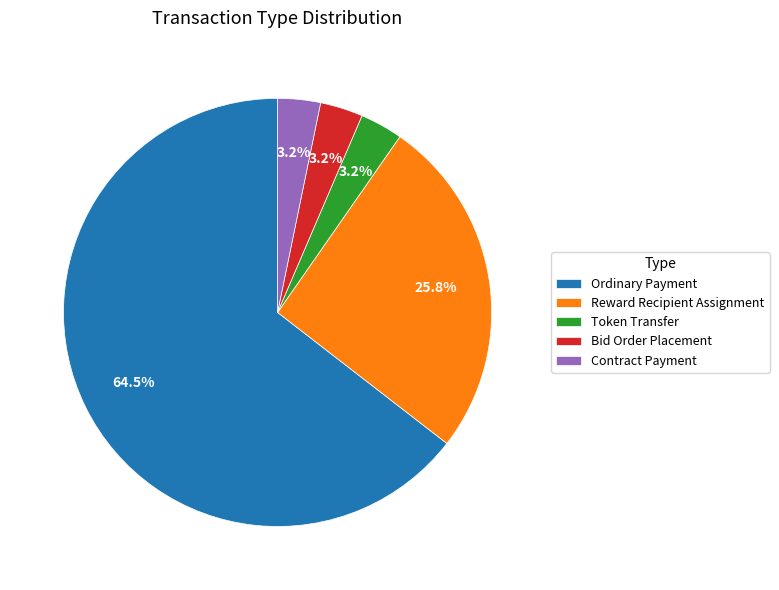

Is the sum of Bid Order Placement and Contract Payment greater than half?

No